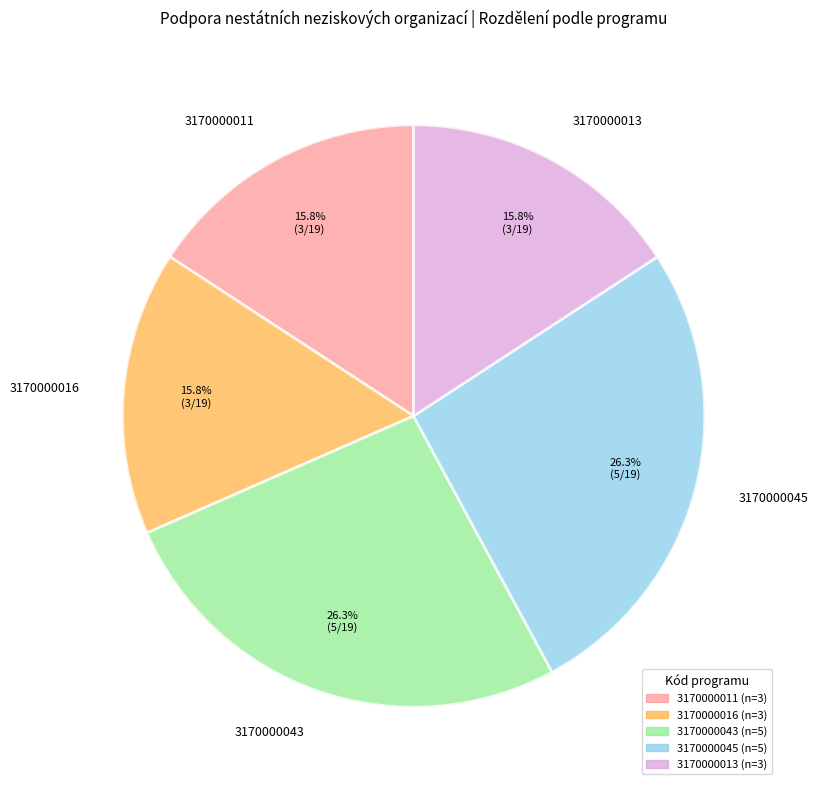

What is the ratio of the value at 3170000013 to the value at 3170000045?

0.6